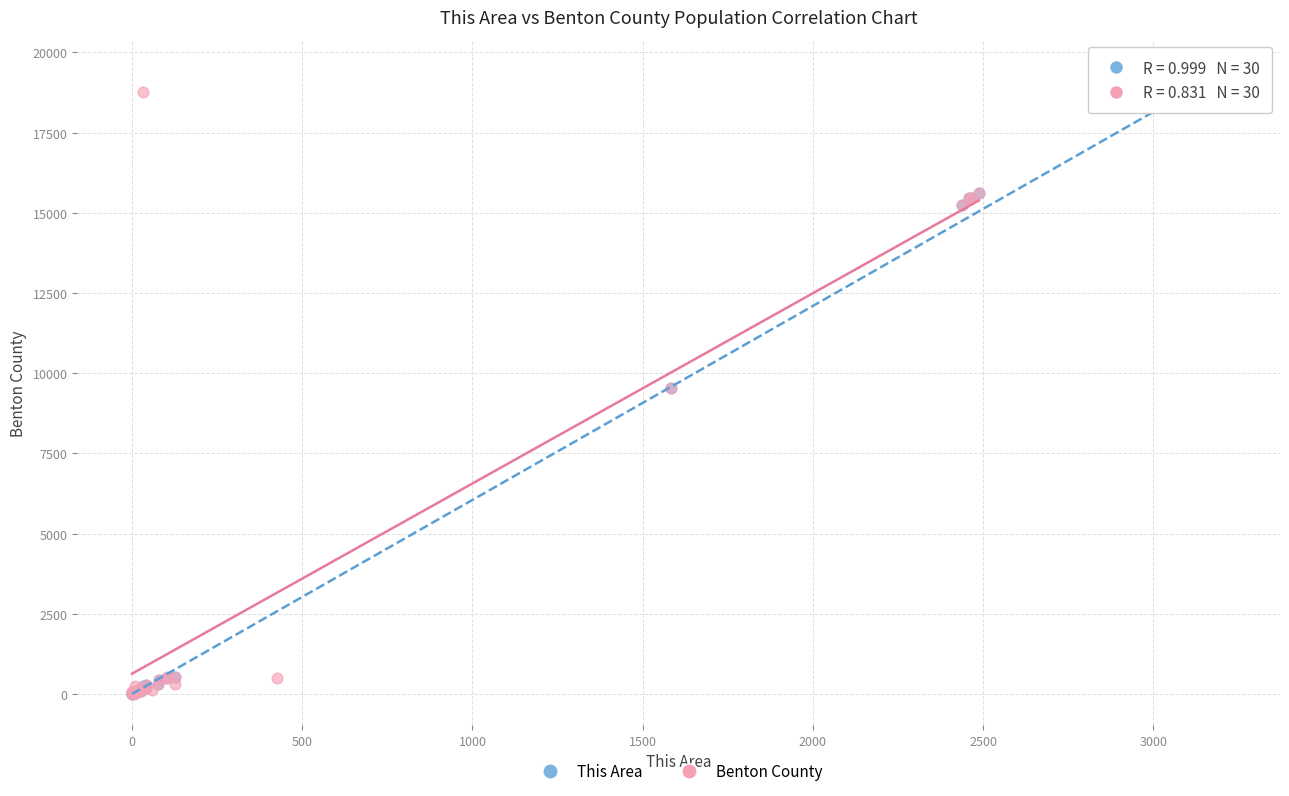

What are all the series names shown in the legend?

This Area, Benton County